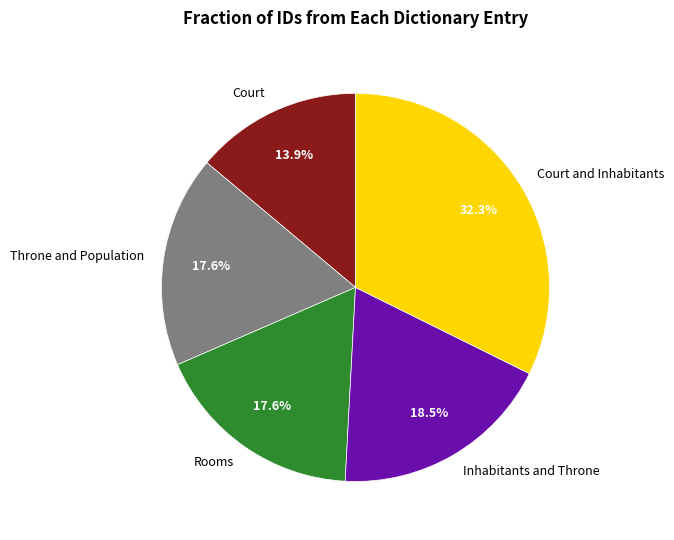

Count the number of slices in the pie.

5